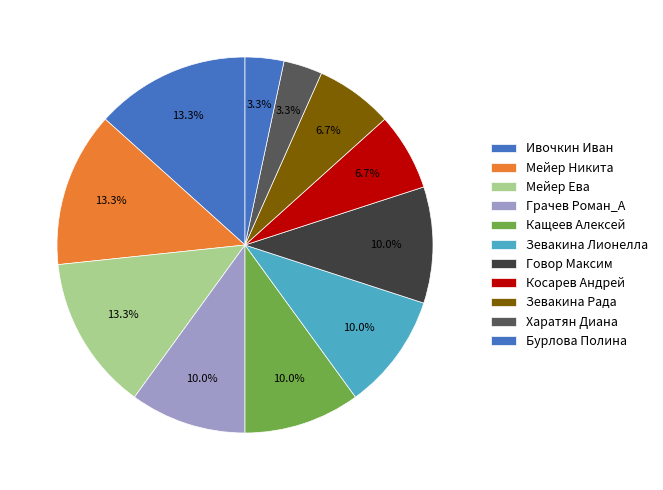

The Бурлова Полина slice represents 1% of the pie. True or false?

False